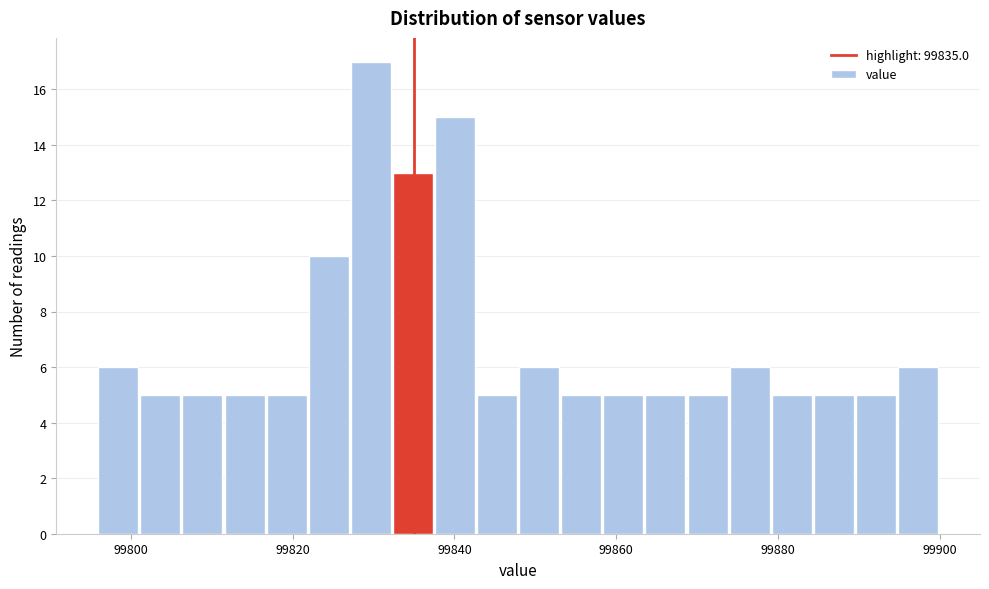

Read against the x-axis, roughly where is the centre of the tallest bar?

99830